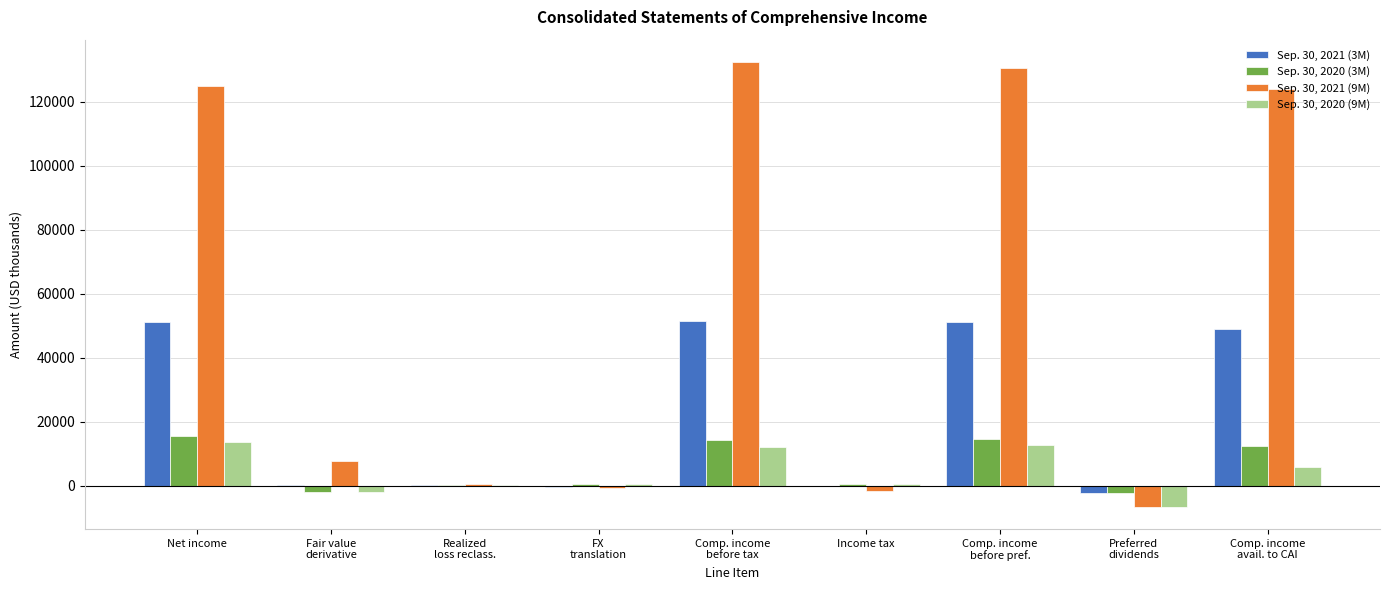

How many series are shown in this chart?

4